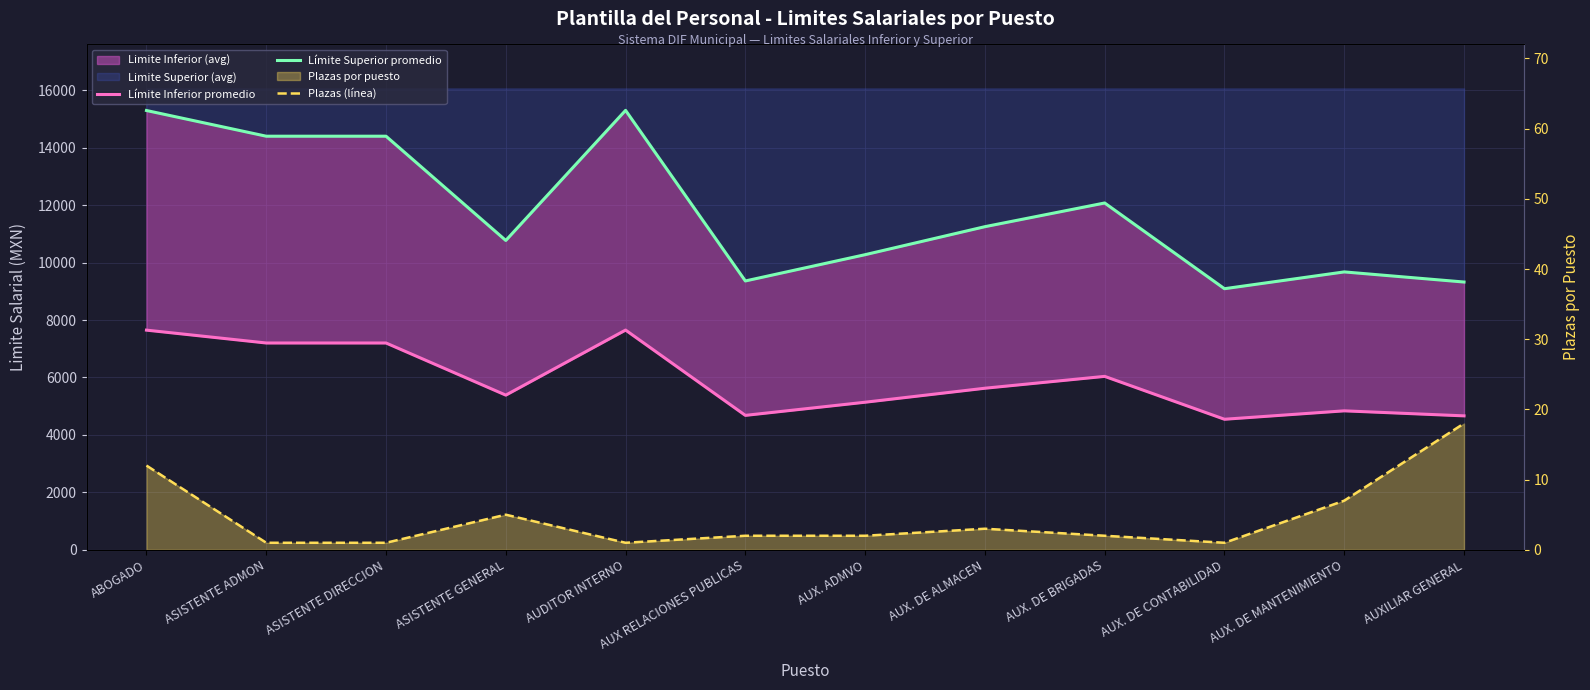

Is it true that Plazas (línea) equals 1 at AUX RELACIONES PUBLICAS?

False